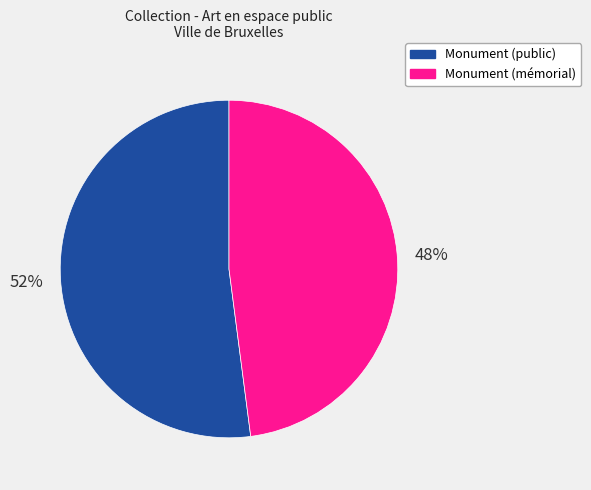

Does any single category account for the majority?

Yes